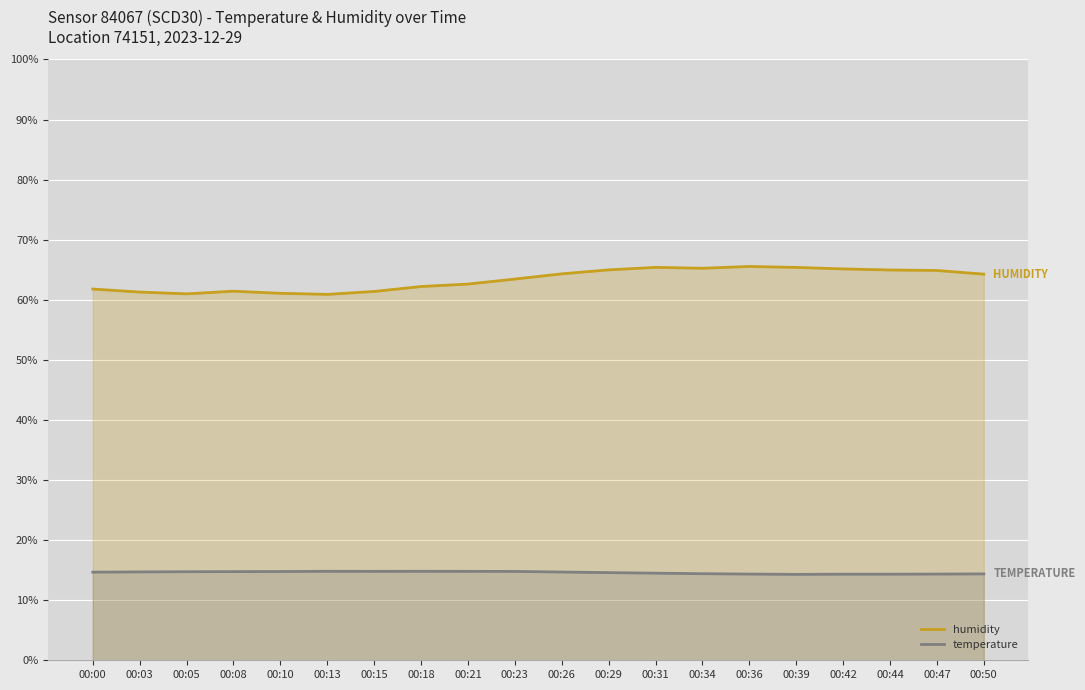

Is it true that temperature equals 14.7 at 00:03?

True